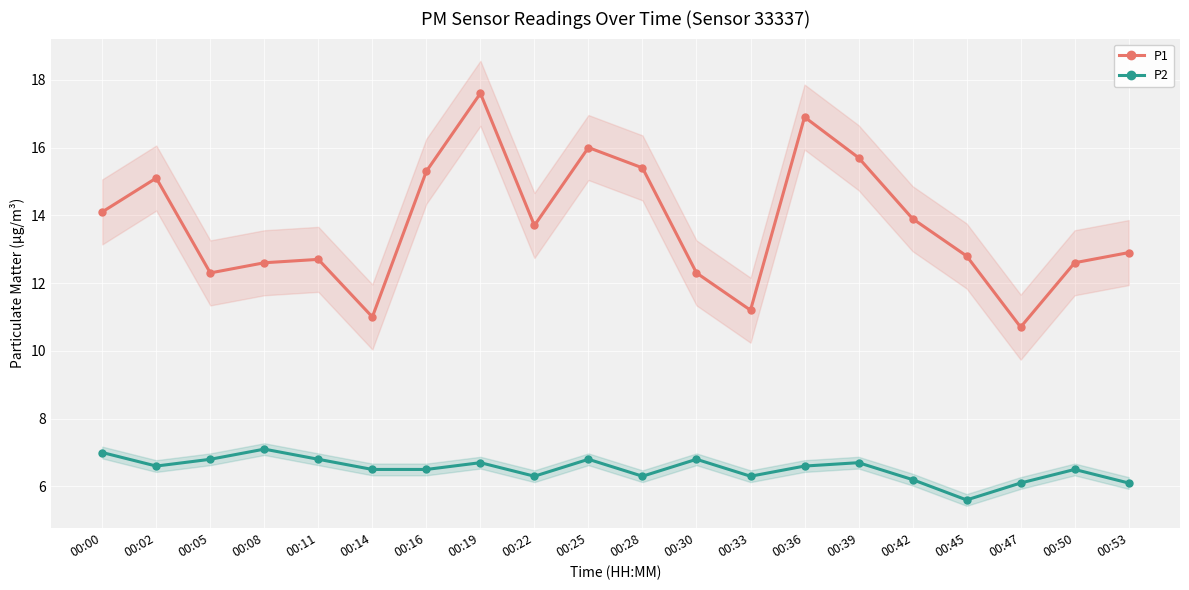

In P1, how many points are lower than both neighbors (excluding endpoints)?

5